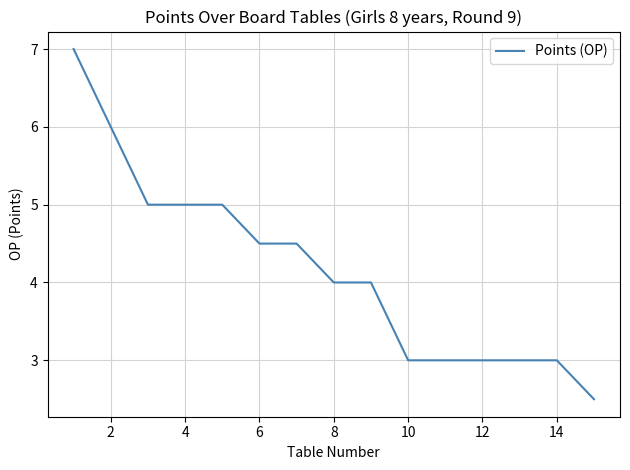

What is the greatest value displayed?

7.0